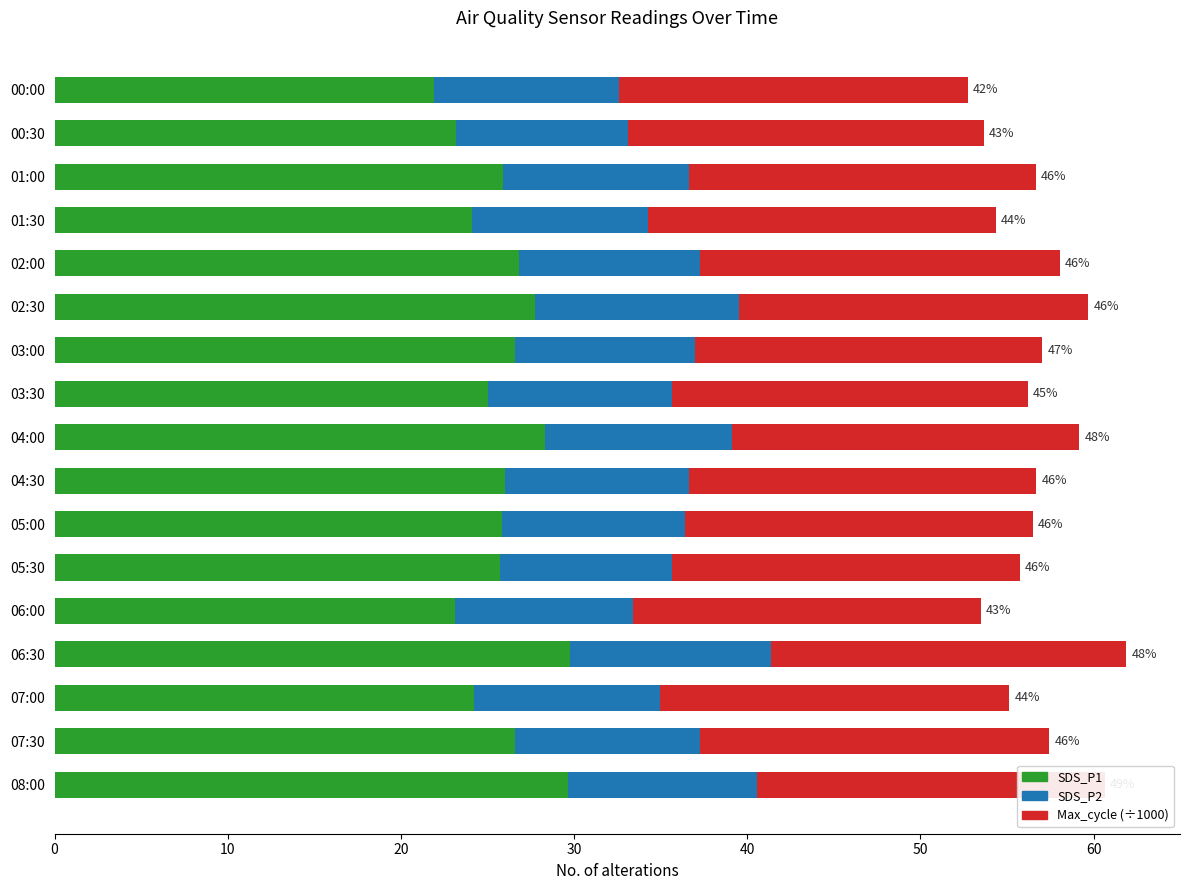

The SDS_P1 series shows 26.6 at 03:00. True or false?

True